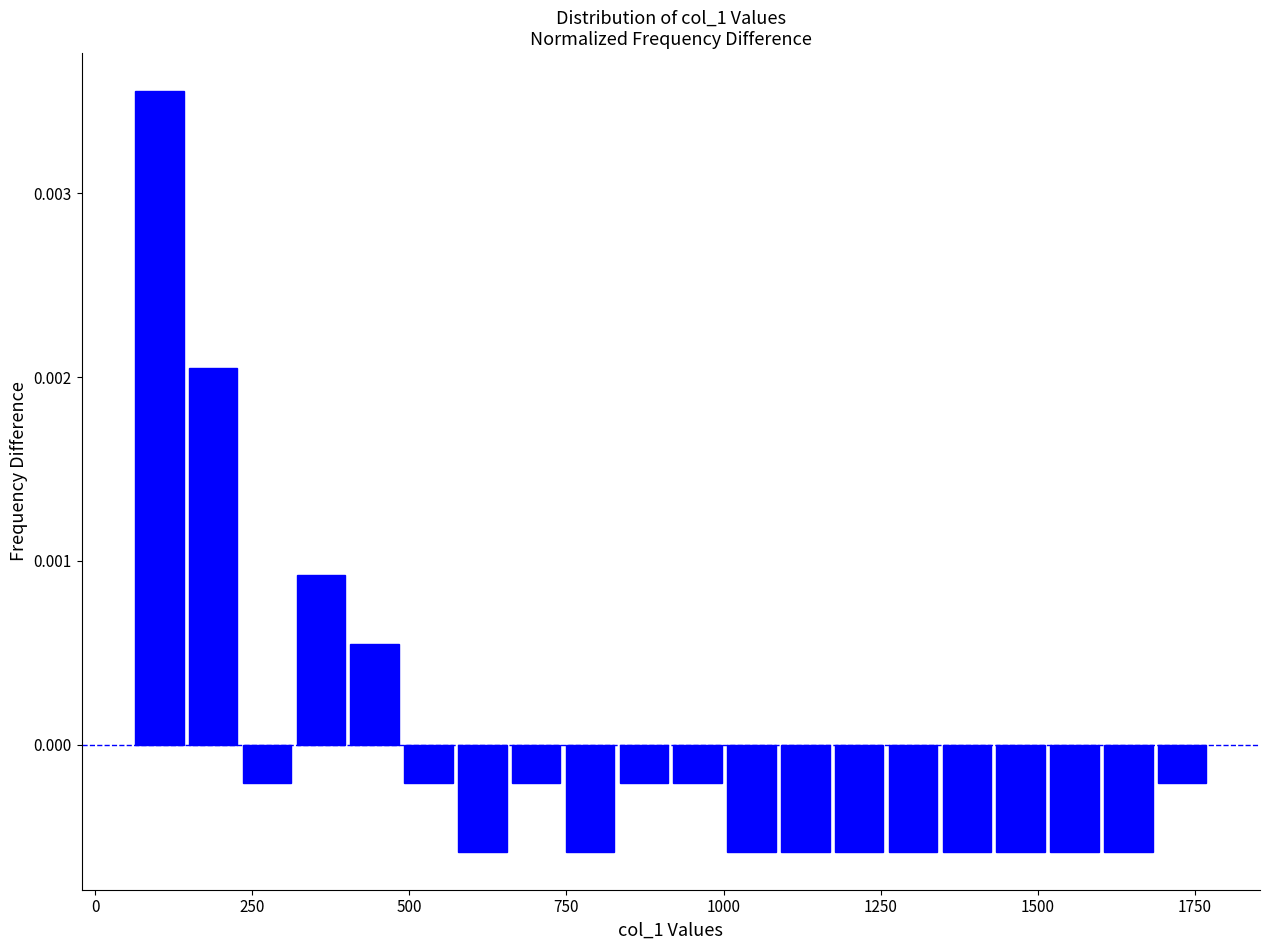

Around what value on the x-axis is the tallest bar? Give the approximate position of its centre, as read against the axis.

100